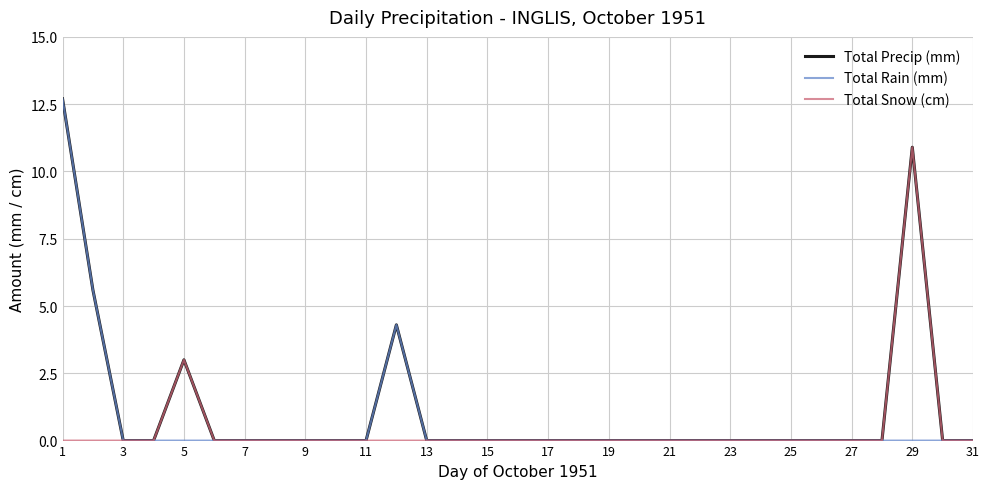

What is the maximum value for Total Rain (mm)?

12.7